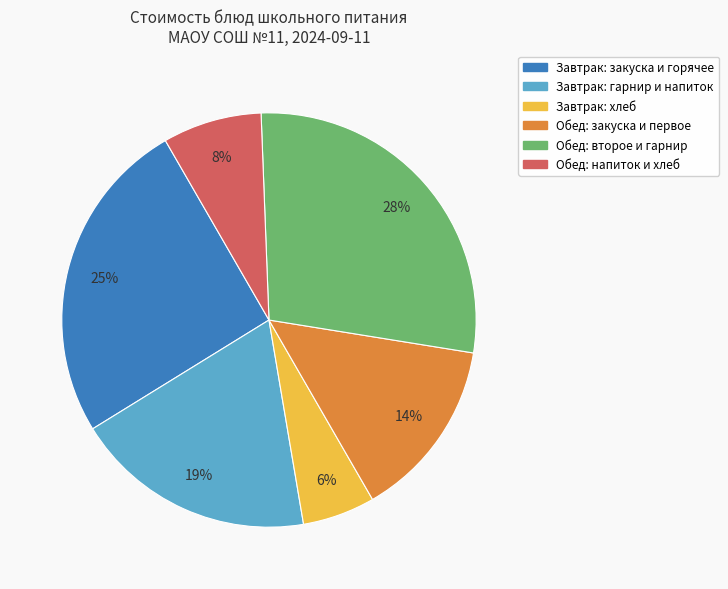

Is there a majority slice in this chart?

No